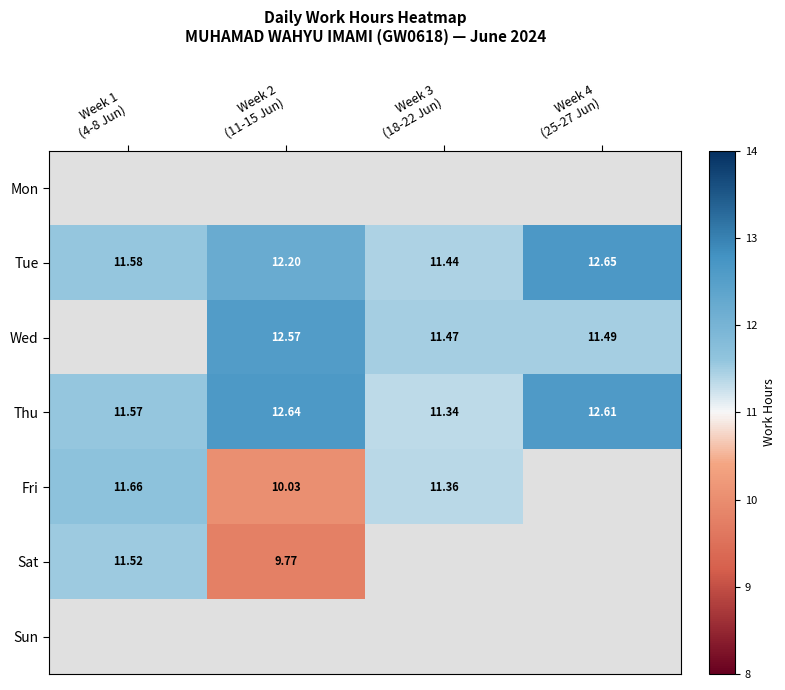

What is the sum of the Wed values at Week 4 (25-27 Jun) and Week 3 (18-22 Jun)?

23.0